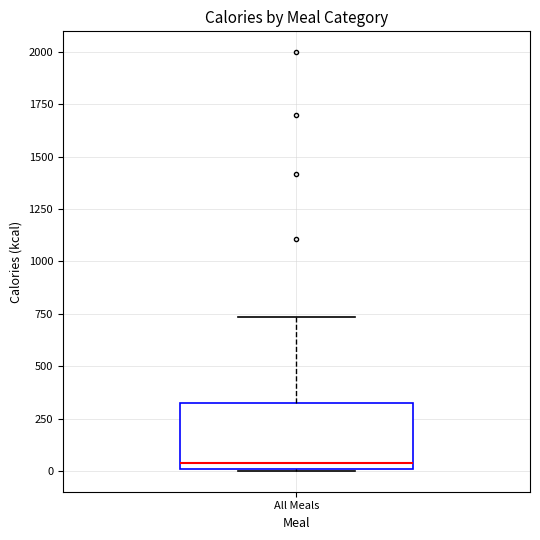

Where does the median line of the box for All Meals sit on the y-axis? The values are not printed on the chart, so give them approximately, as read against the axis.

50